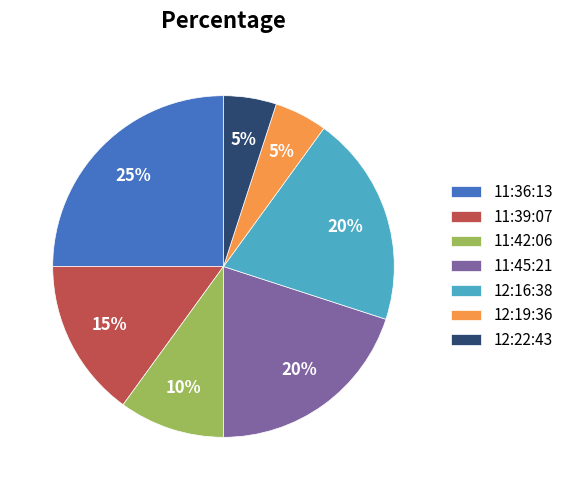

Count the number of slices in the pie.

7